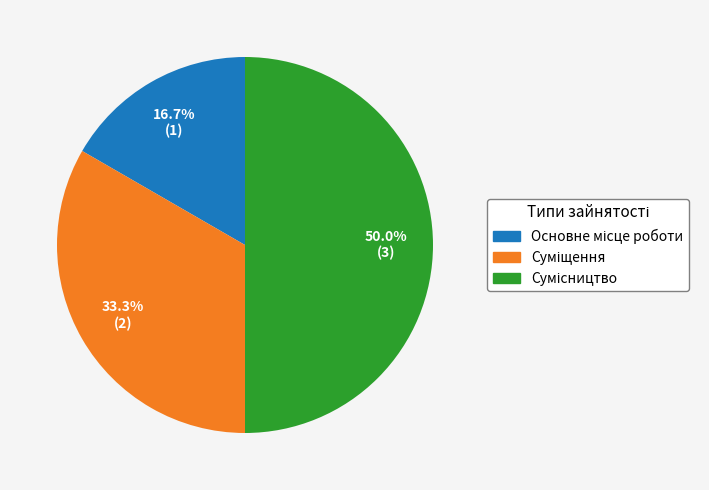

What is the total percentage of Суміщення and Основне місце роботи?

50.0%